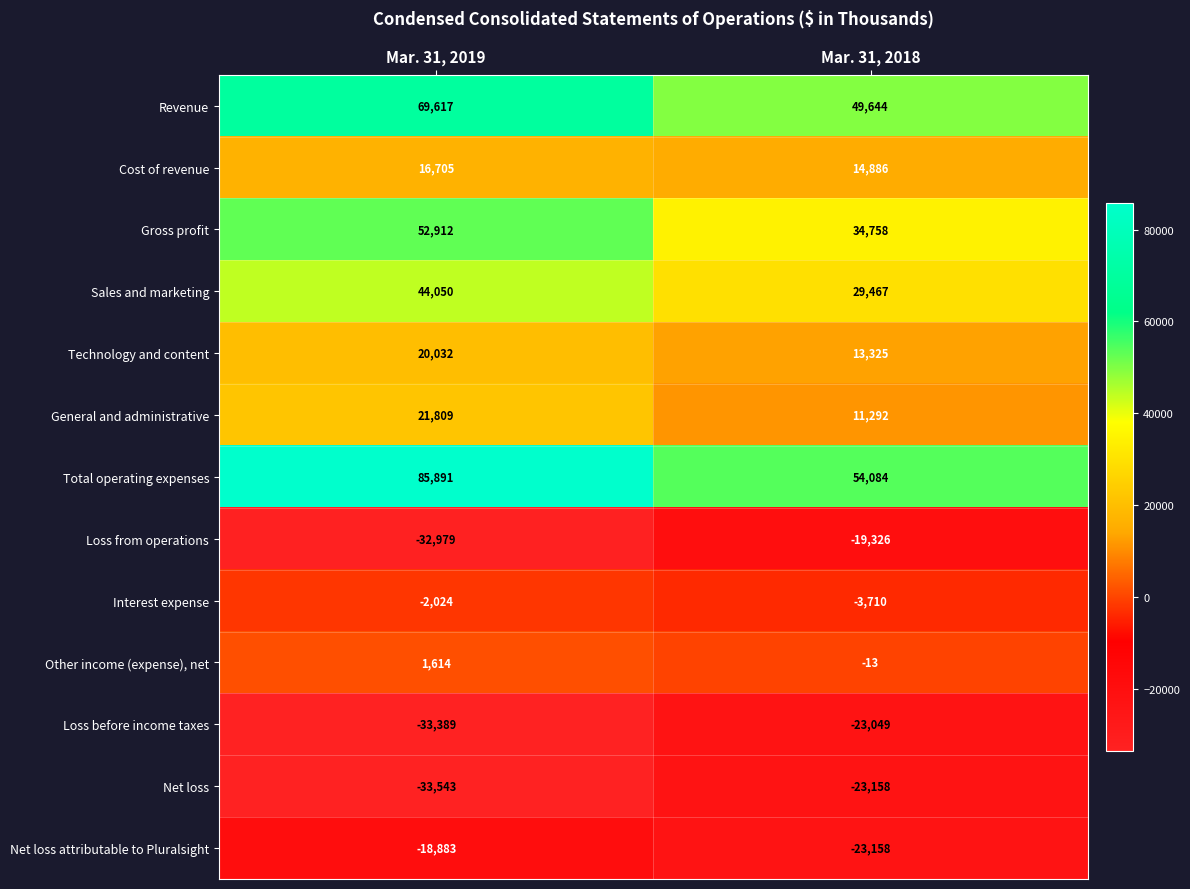

At how many categories does at least one series exceed 1548?

2